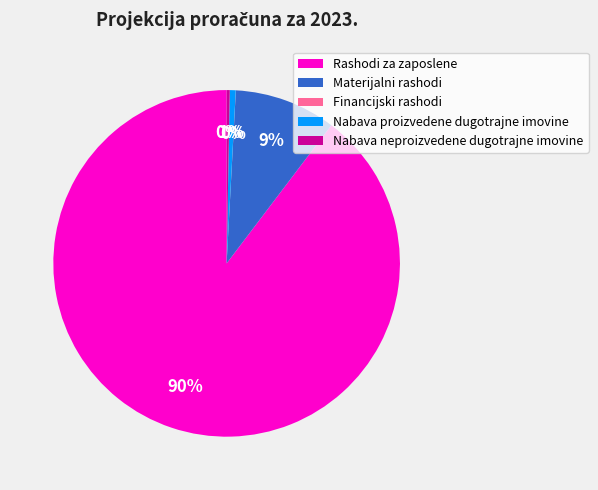

Combined, do Nabava neproizvedene dugotrajne imovine and Materijalni rashodi account for over 50%?

No